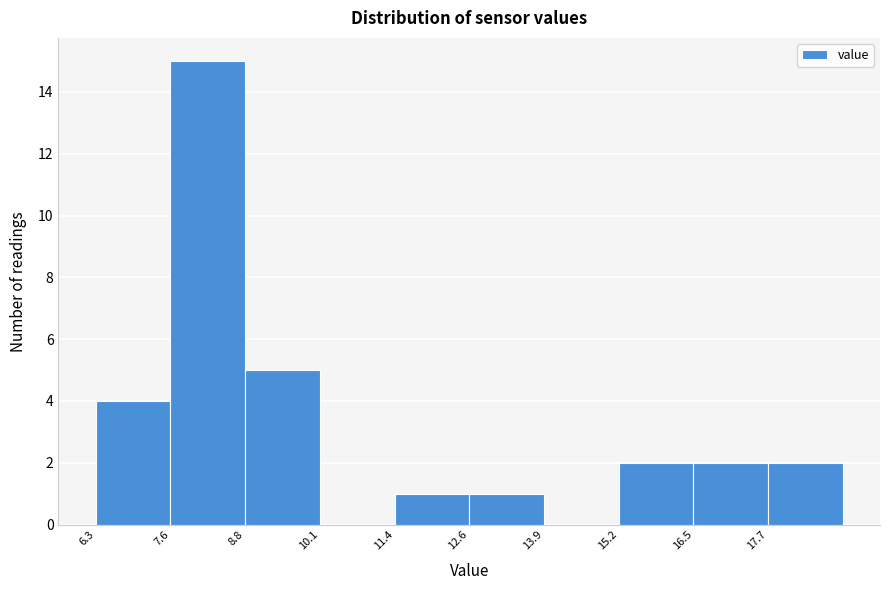

Reading left to right, transcribe this chart: for each bar, give the range it covers on the x-axis and its height. Neither the bar edges nor the heights are printed on the chart, so give them approximately, as read against the axes.

6.4 to 7.6: 4
7.6 to 8.8: 15
8.8 to 10.2: 5
10.2 to 11.4: 0
11.4 to 12.6: 1
12.6 to 14.0: 1
14.0 to 15.2: 0
15.2 to 16.4: 2
16.4 to 17.8: 2
17.8 to 19.0: 2